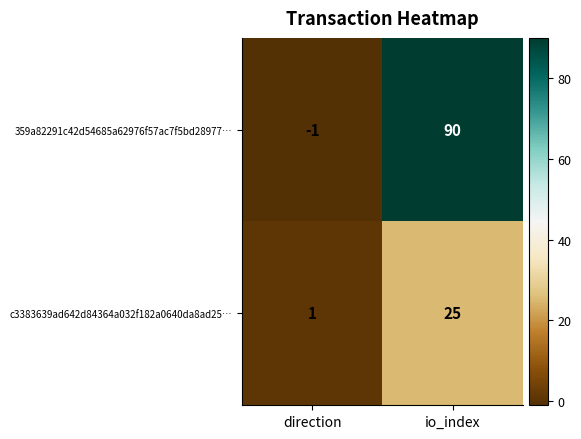

What is the difference between the maximum and minimum values in the c3383639ad642d84364a032f182a0640da8ad25… series?

24